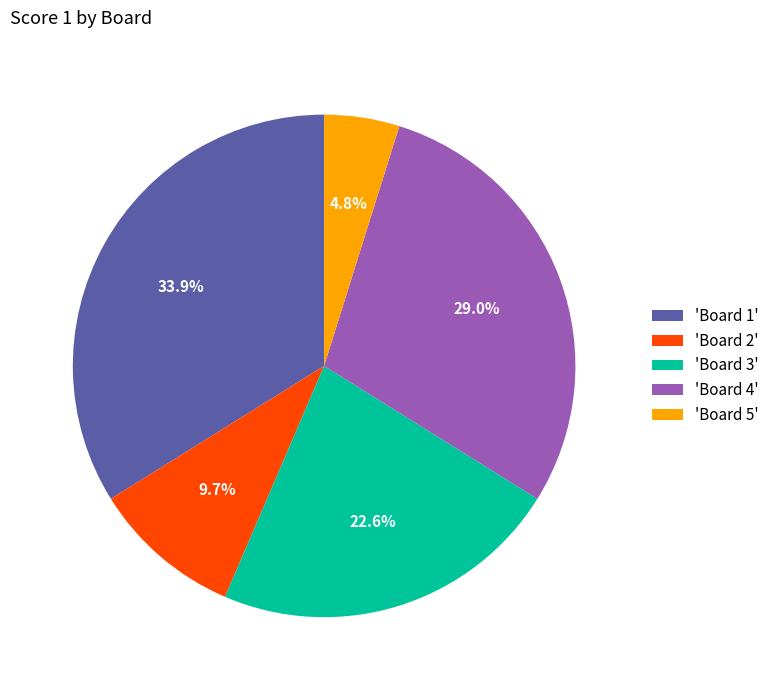

To the nearest percent, what is the average slice percentage?

20%